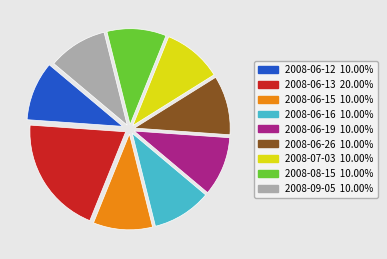

Does any single category account for the majority?

No